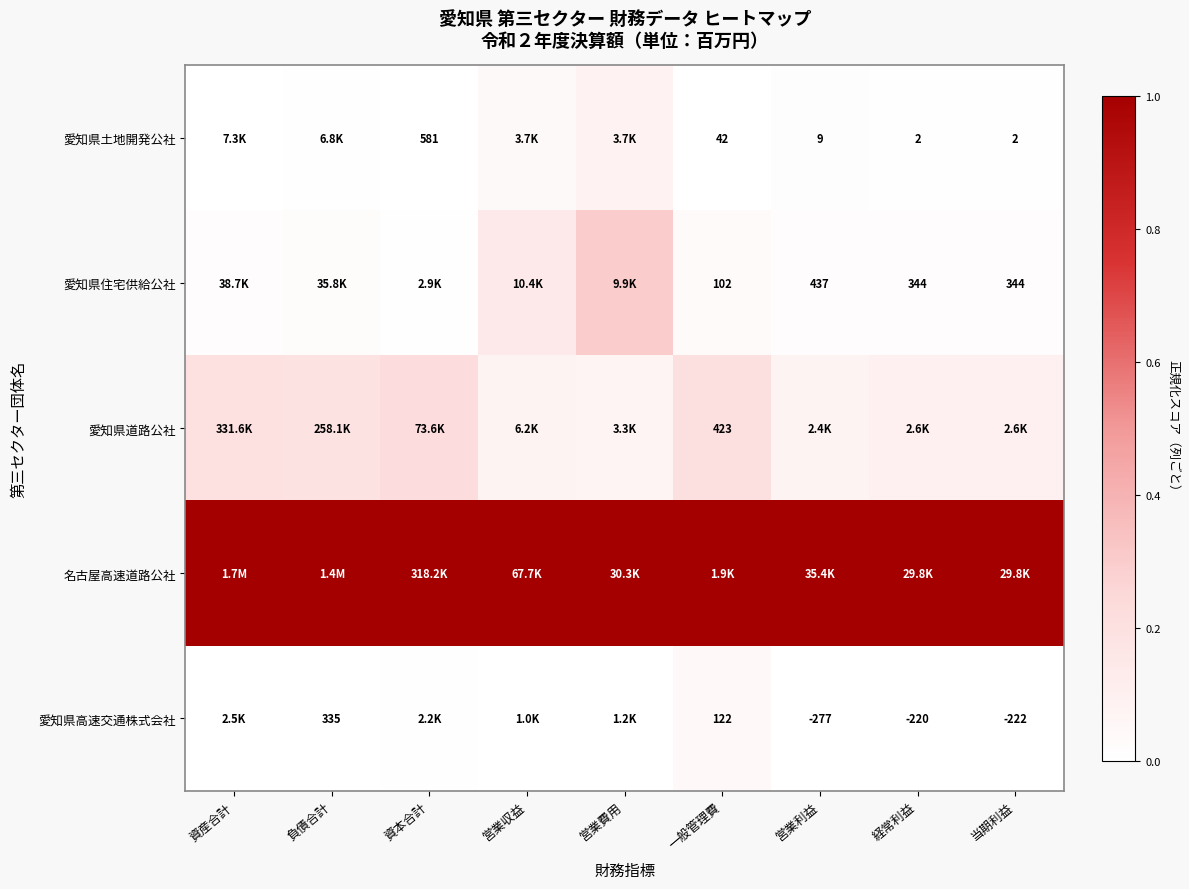

Count the number of categories in the chart.

9